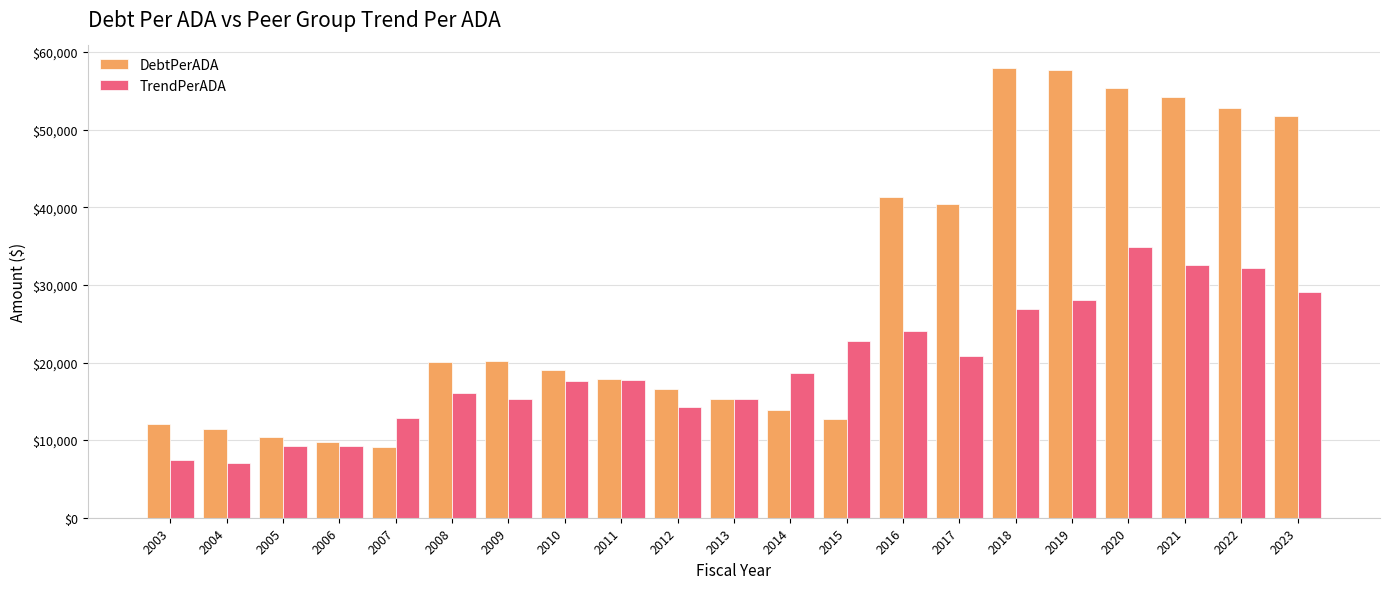

Where does the TrendPerADA series first go above 17766?

2011